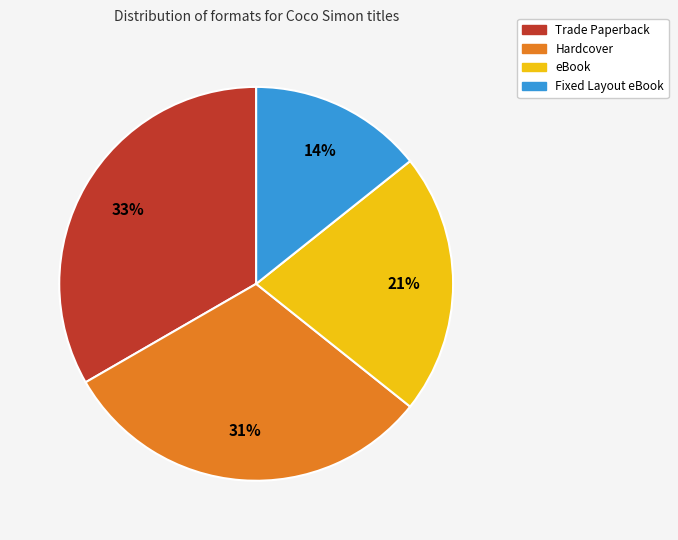

What is the smallest slice in the pie chart?

Fixed Layout eBook